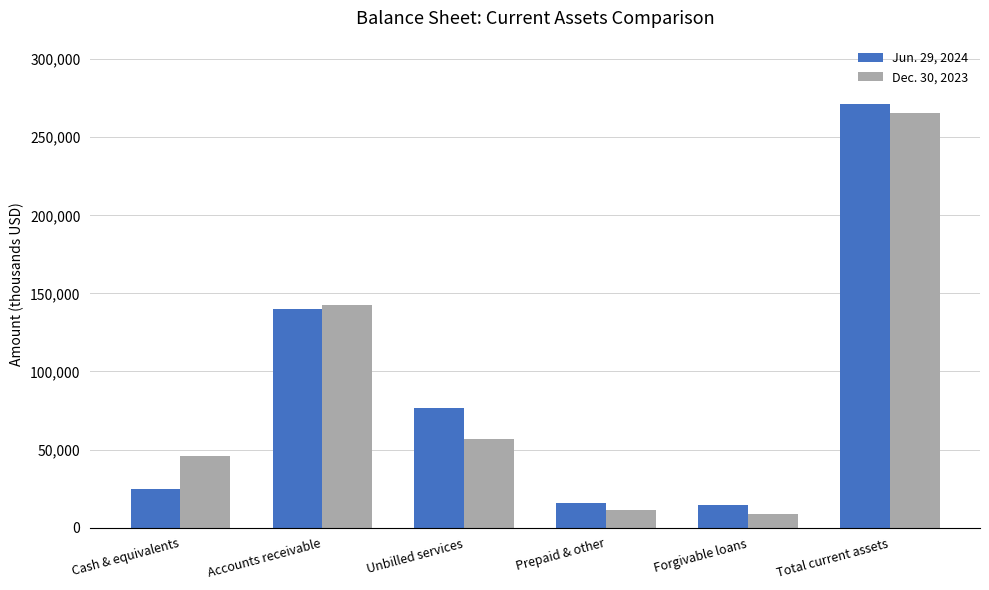

What position from the right is Prepaid & other?

3